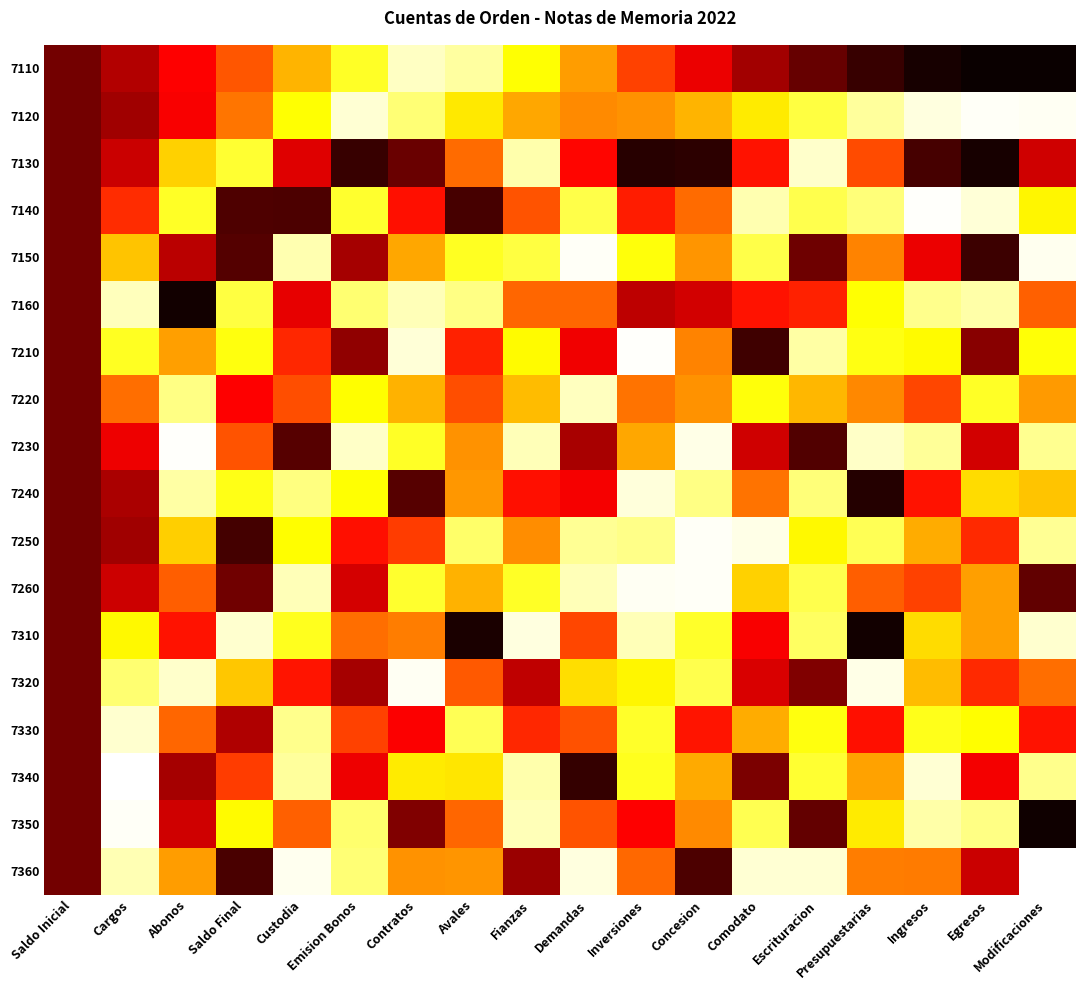

Reading left to right, list all the values displayed in this chart.

7110: Saldo Inicial=0.8	Cargos=0.7	Abonos=0.6	Saldo Final=0.5	Custodia=0.4	Emision Bonos=0.2	Contratos=0.1	Avales=0.1	Fianzas=0.3	Demandas=0.4	Inversiones=0.5	Concesion=0.7	Comodato=0.8	Escrituracion=0.9	Presupuestarias=0.9	Ingresos=1.0	Egresos=1.0	Modificaciones=1.0
7120: Saldo Inicial=0.8	Cargos=0.8	Abonos=0.6	Saldo Final=0.5	Custodia=0.3	Emision Bonos=0.0	Contratos=0.1	Avales=0.3	Fianzas=0.4	Demandas=0.4	Inversiones=0.4	Concesion=0.4	Comodato=0.3	Escrituracion=0.2	Presupuestarias=0.1	Ingresos=0.0	Egresos=0.0	Modificaciones=0.0
7130: Saldo Inicial=0.8	Cargos=0.7	Abonos=0.3	Saldo Final=0.2	Custodia=0.7	Emision Bonos=0.9	Contratos=0.9	Avales=0.5	Fianzas=0.1	Demandas=0.6	Inversiones=1.0	Concesion=0.9	Comodato=0.6	Escrituracion=0.1	Presupuestarias=0.5	Ingresos=0.9	Egresos=1.0	Modificaciones=0.7
7140: Saldo Inicial=0.8	Cargos=0.6	Abonos=0.2	Saldo Final=0.9	Custodia=0.9	Emision Bonos=0.2	Contratos=0.6	Avales=0.9	Fianzas=0.5	Demandas=0.2	Inversiones=0.6	Concesion=0.5	Comodato=0.1	Escrituracion=0.2	Presupuestarias=0.1	Ingresos=0.0	Egresos=0.0	Modificaciones=0.3
7150: Saldo Inicial=0.8	Cargos=0.3	Abonos=0.7	Saldo Final=0.9	Custodia=0.1	Emision Bonos=0.8	Contratos=0.4	Avales=0.2	Fianzas=0.2	Demandas=0.0	Inversiones=0.2	Concesion=0.4	Comodato=0.2	Escrituracion=0.8	Presupuestarias=0.4	Ingresos=0.7	Egresos=0.9	Modificaciones=0.0
7160: Saldo Inicial=0.8	Cargos=0.1	Abonos=1.0	Saldo Final=0.2	Custodia=0.7	Emision Bonos=0.1	Contratos=0.1	Avales=0.1	Fianzas=0.5	Demandas=0.5	Inversiones=0.7	Concesion=0.7	Comodato=0.6	Escrituracion=0.6	Presupuestarias=0.3	Ingresos=0.1	Egresos=0.1	Modificaciones=0.5
7210: Saldo Inicial=0.8	Cargos=0.2	Abonos=0.4	Saldo Final=0.2	Custodia=0.6	Emision Bonos=0.8	Contratos=0.0	Avales=0.6	Fianzas=0.3	Demandas=0.7	Inversiones=0.0	Concesion=0.4	Comodato=0.9	Escrituracion=0.1	Presupuestarias=0.2	Ingresos=0.3	Egresos=0.8	Modificaciones=0.2
7220: Saldo Inicial=0.8	Cargos=0.5	Abonos=0.1	Saldo Final=0.6	Custodia=0.5	Emision Bonos=0.3	Contratos=0.4	Avales=0.5	Fianzas=0.4	Demandas=0.1	Inversiones=0.5	Concesion=0.4	Comodato=0.2	Escrituracion=0.4	Presupuestarias=0.4	Ingresos=0.5	Egresos=0.2	Modificaciones=0.4
7230: Saldo Inicial=0.8	Cargos=0.7	Abonos=0.0	Saldo Final=0.5	Custodia=0.9	Emision Bonos=0.1	Contratos=0.2	Avales=0.4	Fianzas=0.1	Demandas=0.8	Inversiones=0.4	Concesion=0.0	Comodato=0.7	Escrituracion=0.9	Presupuestarias=0.1	Ingresos=0.1	Egresos=0.7	Modificaciones=0.1
7240: Saldo Inicial=0.8	Cargos=0.8	Abonos=0.1	Saldo Final=0.2	Custodia=0.1	Emision Bonos=0.2	Contratos=0.9	Avales=0.4	Fianzas=0.6	Demandas=0.6	Inversiones=0.0	Concesion=0.1	Comodato=0.5	Escrituracion=0.1	Presupuestarias=1.0	Ingresos=0.6	Egresos=0.3	Modificaciones=0.3
7250: Saldo Inicial=0.8	Cargos=0.8	Abonos=0.3	Saldo Final=0.9	Custodia=0.3	Emision Bonos=0.6	Contratos=0.5	Avales=0.2	Fianzas=0.4	Demandas=0.1	Inversiones=0.1	Concesion=0.0	Comodato=0.0	Escrituracion=0.3	Presupuestarias=0.2	Ingresos=0.4	Egresos=0.6	Modificaciones=0.1
7260: Saldo Inicial=0.8	Cargos=0.7	Abonos=0.5	Saldo Final=0.8	Custodia=0.1	Emision Bonos=0.7	Contratos=0.2	Avales=0.4	Fianzas=0.2	Demandas=0.1	Inversiones=0.0	Concesion=0.0	Comodato=0.3	Escrituracion=0.2	Presupuestarias=0.5	Ingresos=0.5	Egresos=0.4	Modificaciones=0.9
7310: Saldo Inicial=0.8	Cargos=0.3	Abonos=0.6	Saldo Final=0.0	Custodia=0.2	Emision Bonos=0.5	Contratos=0.4	Avales=1.0	Fianzas=0.0	Demandas=0.5	Inversiones=0.1	Concesion=0.2	Comodato=0.6	Escrituracion=0.2	Presupuestarias=1.0	Ingresos=0.3	Egresos=0.4	Modificaciones=0.0
7320: Saldo Inicial=0.8	Cargos=0.1	Abonos=0.1	Saldo Final=0.3	Custodia=0.6	Emision Bonos=0.8	Contratos=0.0	Avales=0.5	Fianzas=0.7	Demandas=0.3	Inversiones=0.3	Concesion=0.2	Comodato=0.7	Escrituracion=0.8	Presupuestarias=0.0	Ingresos=0.4	Egresos=0.6	Modificaciones=0.5
7330: Saldo Inicial=0.8	Cargos=0.0	Abonos=0.5	Saldo Final=0.7	Custodia=0.1	Emision Bonos=0.5	Contratos=0.6	Avales=0.2	Fianzas=0.6	Demandas=0.5	Inversiones=0.2	Concesion=0.6	Comodato=0.4	Escrituracion=0.2	Presupuestarias=0.6	Ingresos=0.2	Egresos=0.3	Modificaciones=0.6
7340: Saldo Inicial=0.8	Cargos=0.0	Abonos=0.8	Saldo Final=0.5	Custodia=0.1	Emision Bonos=0.7	Contratos=0.3	Avales=0.3	Fianzas=0.1	Demandas=0.9	Inversiones=0.2	Concesion=0.4	Comodato=0.8	Escrituracion=0.2	Presupuestarias=0.4	Ingresos=0.0	Egresos=0.6	Modificaciones=0.1
7350: Saldo Inicial=0.8	Cargos=0.0	Abonos=0.7	Saldo Final=0.3	Custodia=0.5	Emision Bonos=0.1	Contratos=0.8	Avales=0.5	Fianzas=0.1	Demandas=0.5	Inversiones=0.6	Concesion=0.4	Comodato=0.2	Escrituracion=0.9	Presupuestarias=0.3	Ingresos=0.1	Egresos=0.1	Modificaciones=1.0
7360: Saldo Inicial=0.8	Cargos=0.1	Abonos=0.4	Saldo Final=0.9	Custodia=0.0	Emision Bonos=0.1	Contratos=0.4	Avales=0.4	Fianzas=0.8	Demandas=0.0	Inversiones=0.5	Concesion=0.9	Comodato=0.0	Escrituracion=0.0	Presupuestarias=0.4	Ingresos=0.5	Egresos=0.7	Modificaciones=0.0